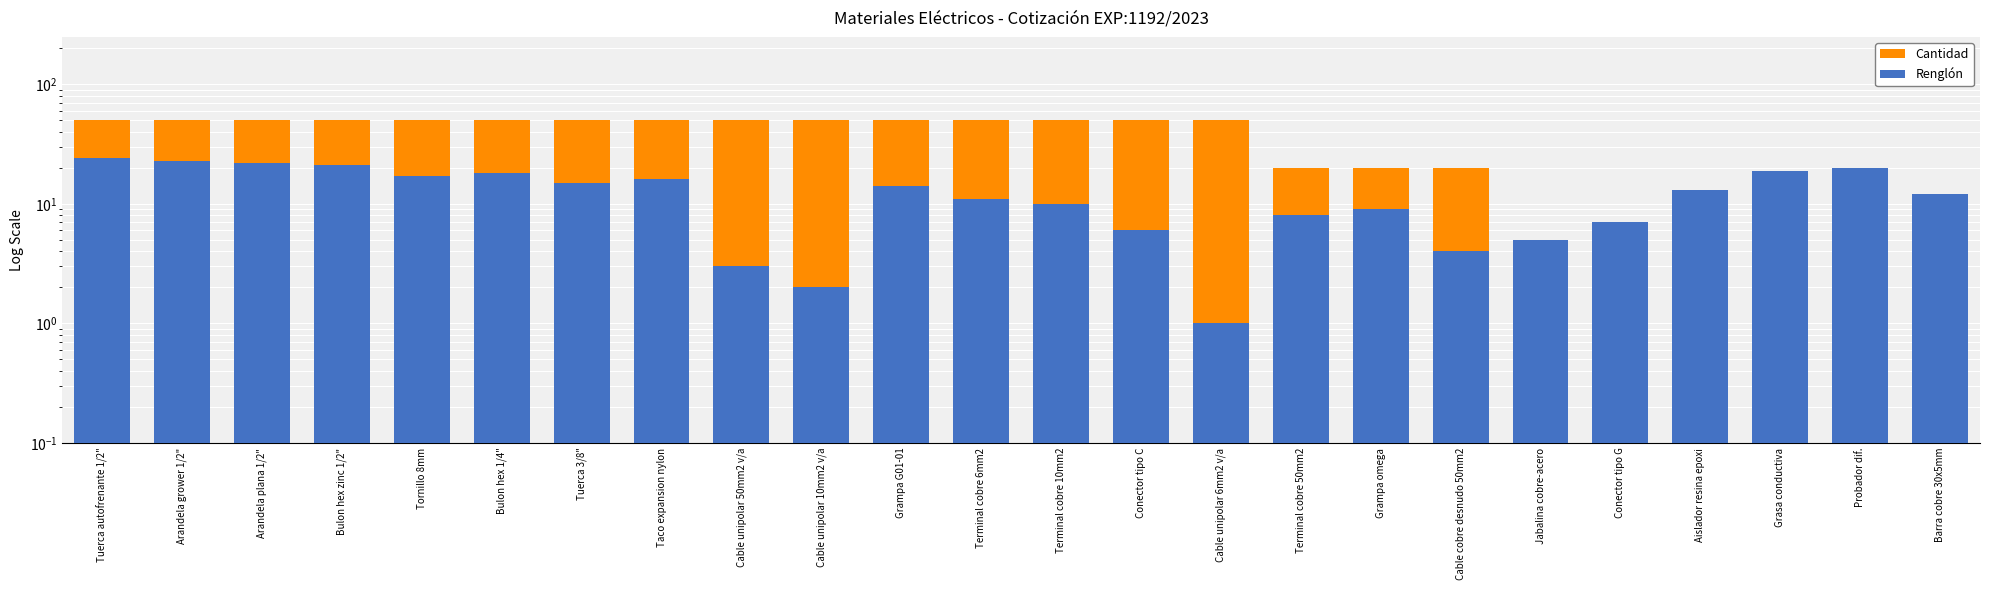

Is it true that Cantidad equals 50.0 at Bulon hex 1/4"?

True